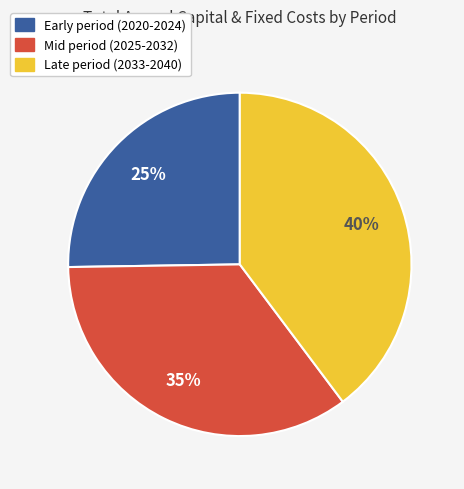

To the nearest percent, what is the average slice percentage?

33%